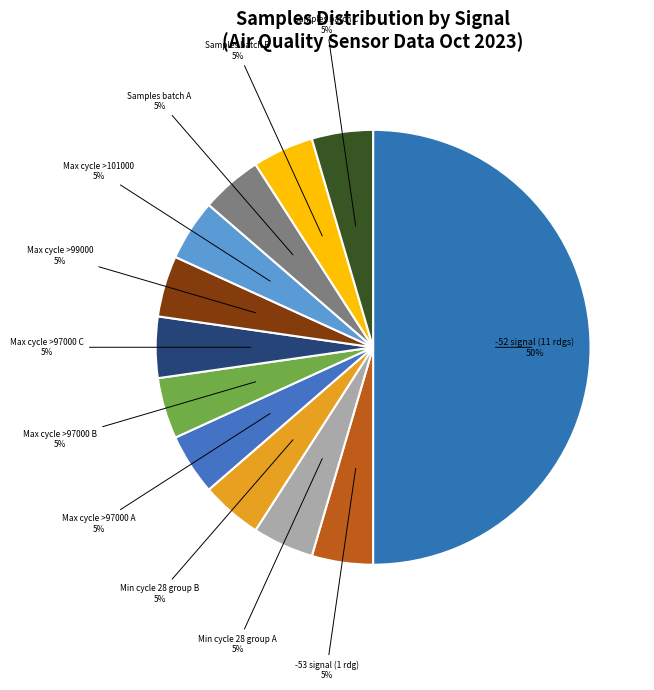

Which slice represents more than half of the pie?

-52 signal (11 rdgs)